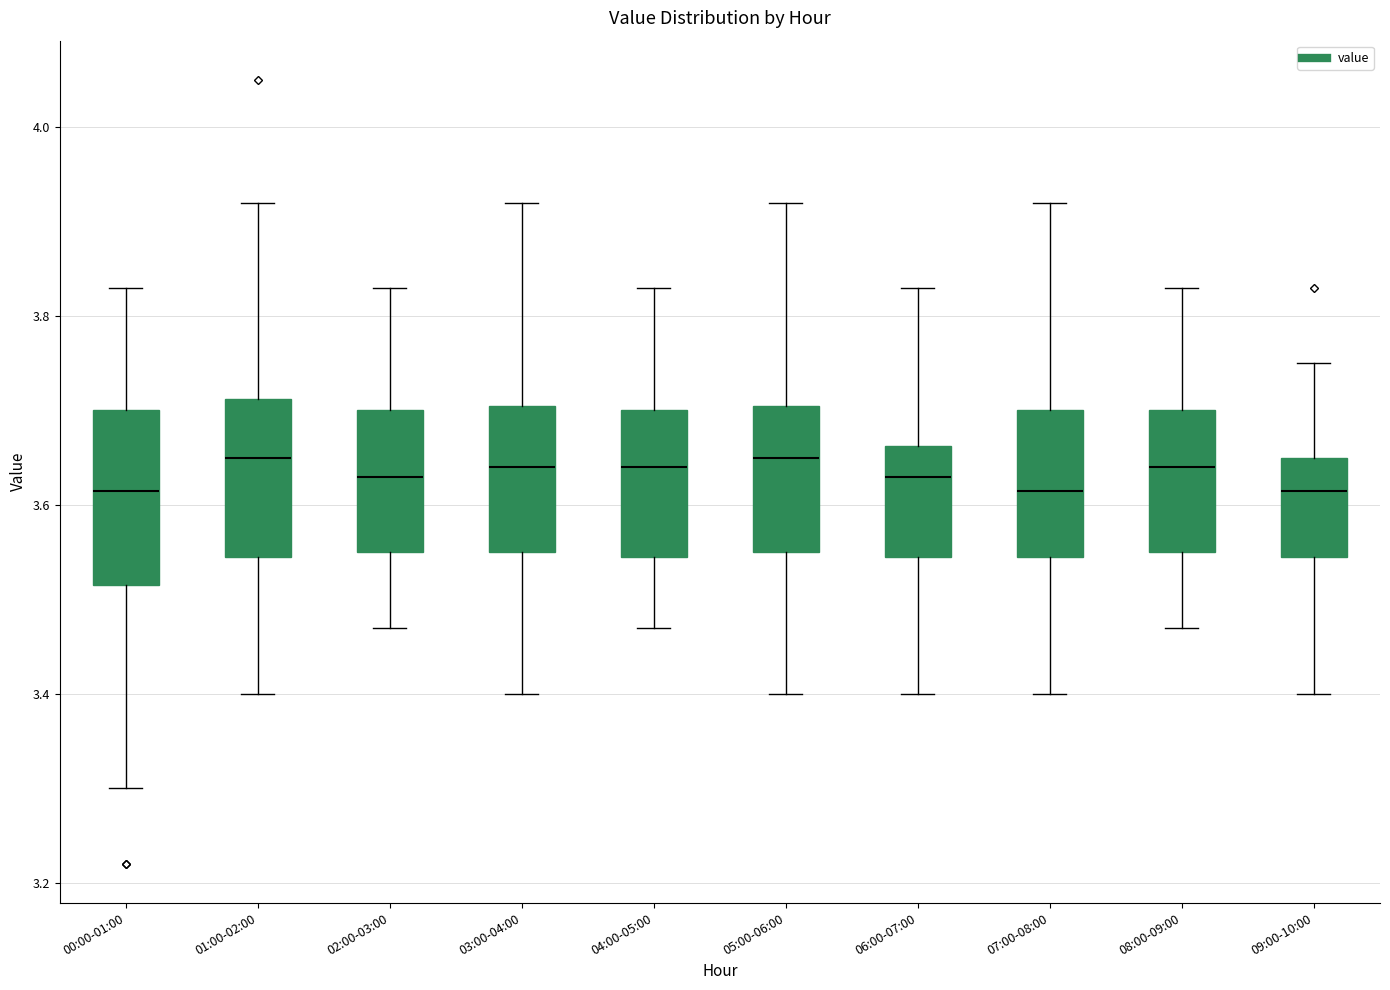

Where does the upper whisker of the box for 09:00-10:00 end on the y-axis? The values are not printed on the chart, so give them approximately, as read against the axis.

3.76